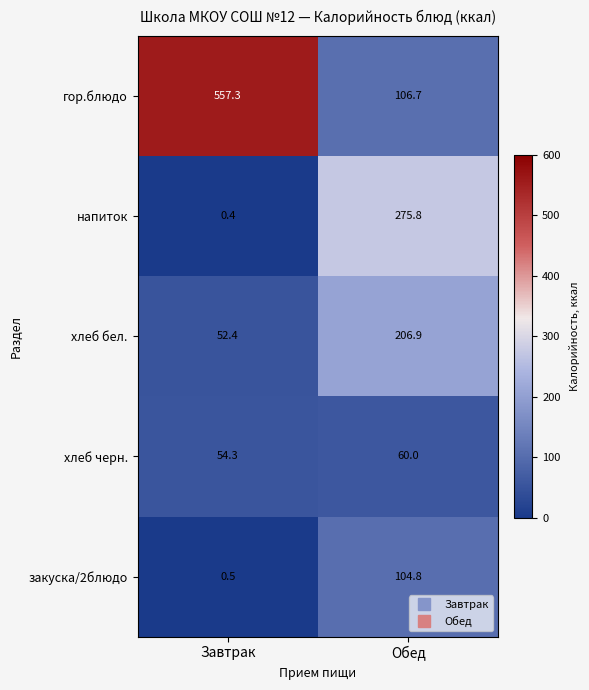

Reading right to left, extract all data points from this chart.

гор.блюдо: Обед=106.7	Завтрак=557.3
напиток: Обед=275.8	Завтрак=0.4
хлеб бел.: Обед=206.9	Завтрак=52.4
хлеб черн.: Обед=60.0	Завтрак=54.3
закуска/2блюдо: Обед=104.8	Завтрак=0.5